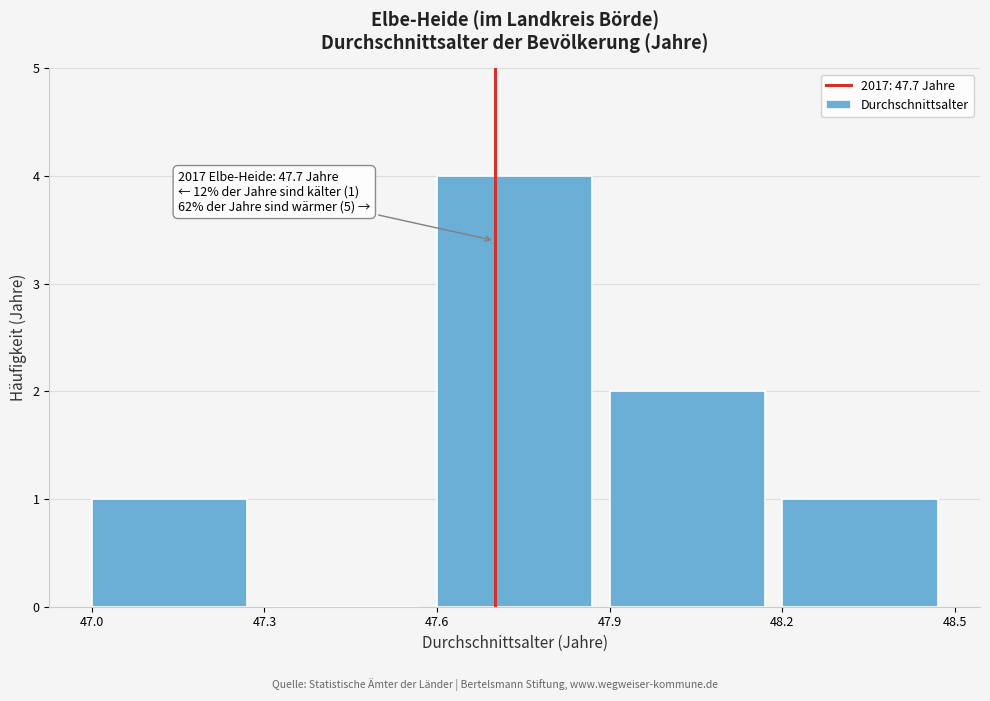

Over which range of the x-axis is the bar tallest?

47.6 to 47.9